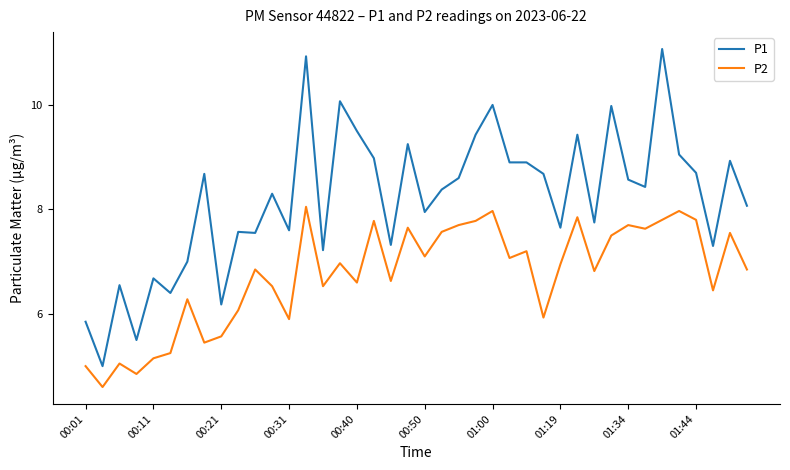

Rank the series by their average value, from lowest to highest.

P2, P1